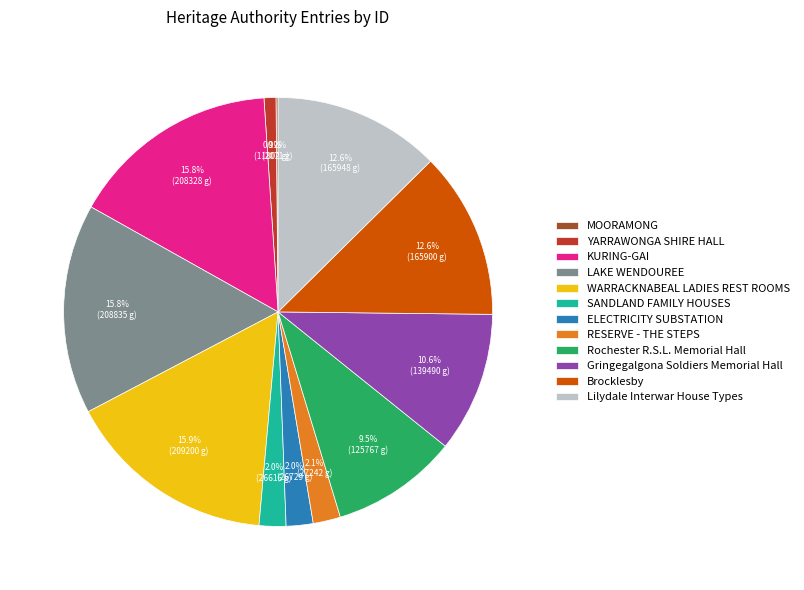

What percentage is NOT represented by SANDLAND FAMILY HOUSES?

98.0%